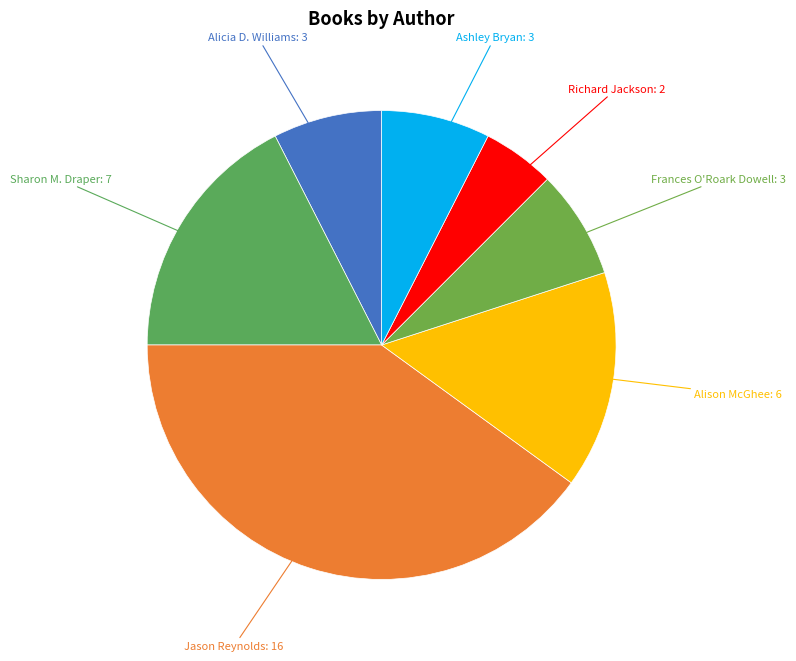

Does Ashley Bryan account for over 50% of the chart?

No